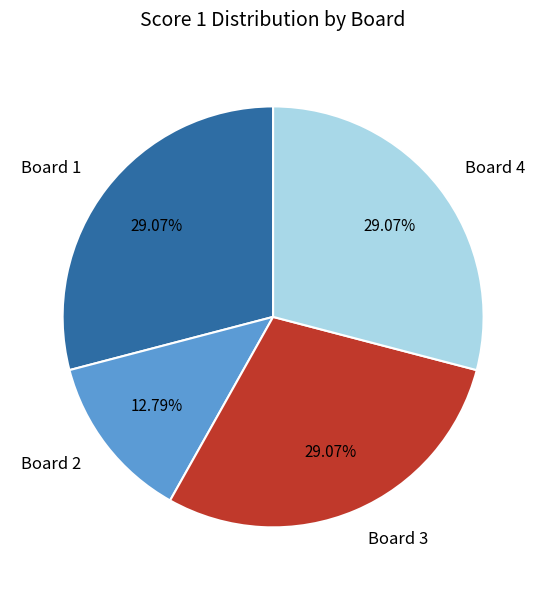

How many slices are in this pie chart?

4